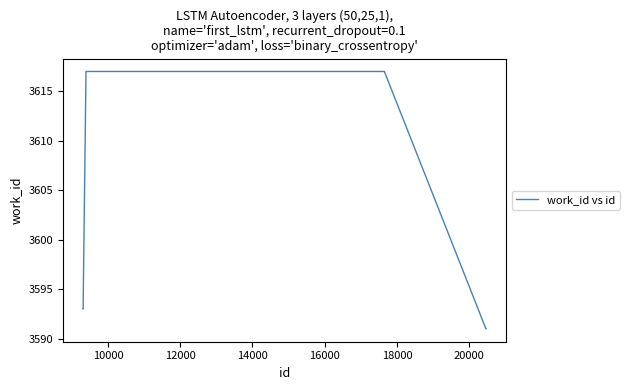

What is the minimum value shown in the chart?

3591